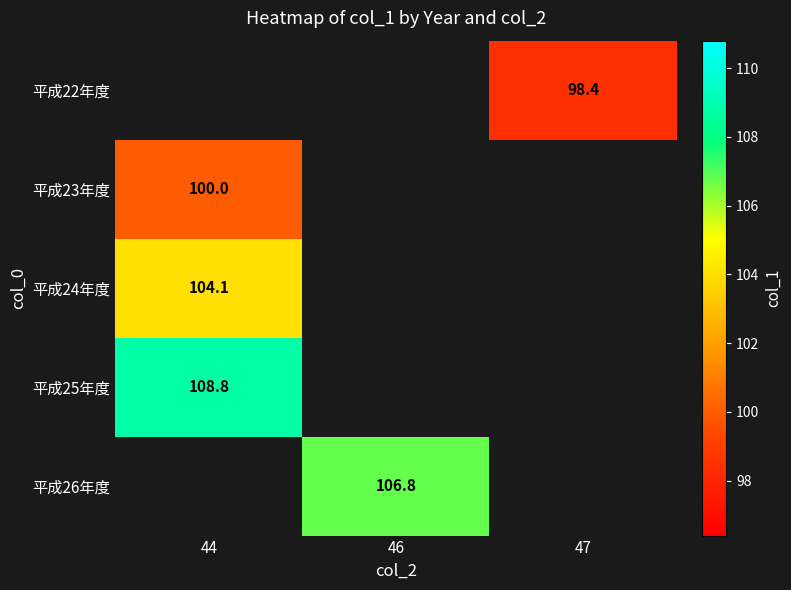

Which category has the highest value across all series?

44